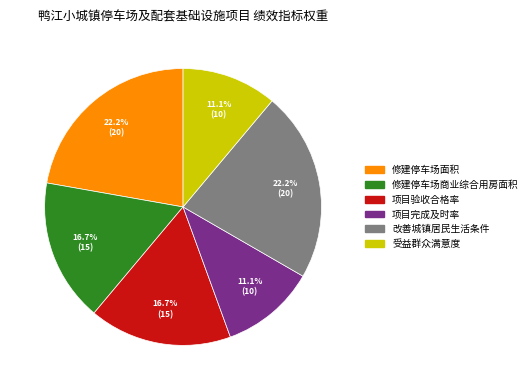

To the nearest percent, what is the difference between the 项目验收合格率 and 项目完成及时率 slice percentages?

6%